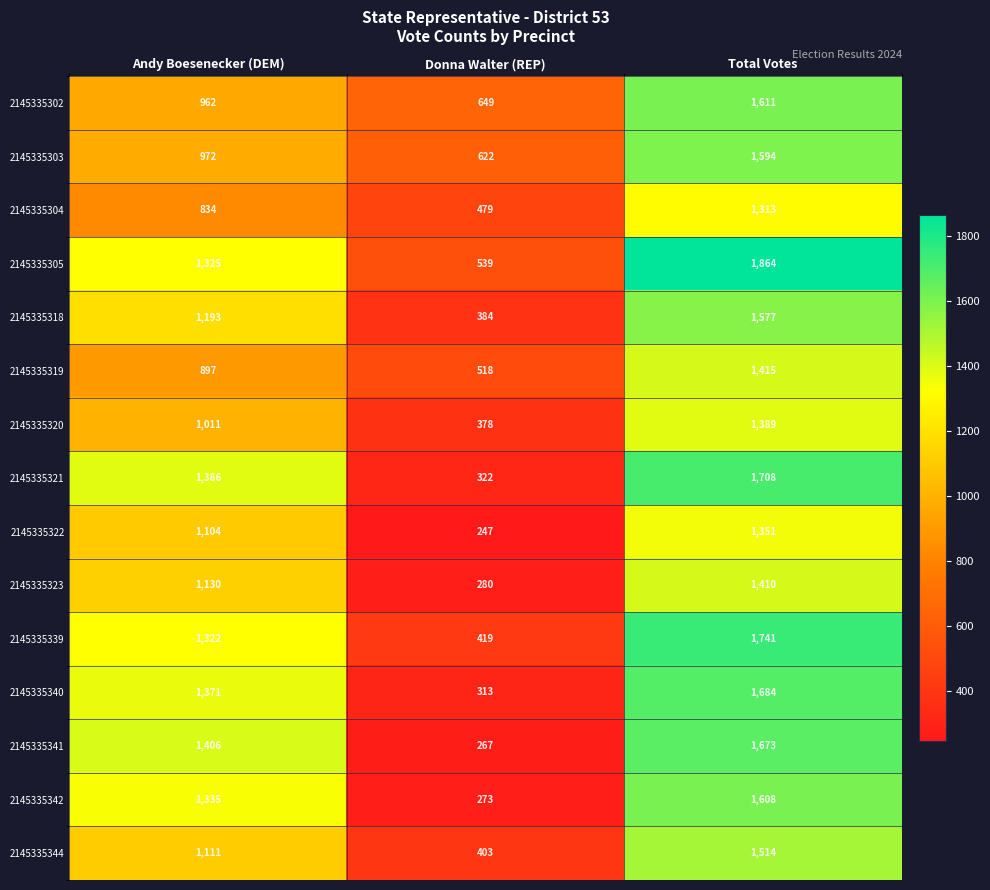

What value does the 2145335340 series have at Total Votes, to the nearest 50?

1700